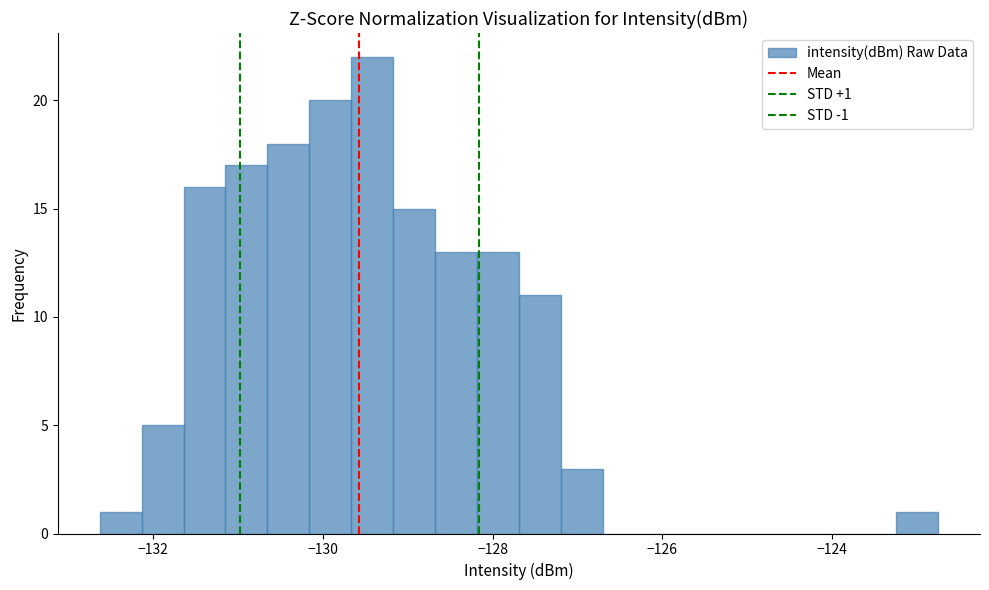

Read against the x-axis, roughly where is the centre of the tallest bar?

-129.4